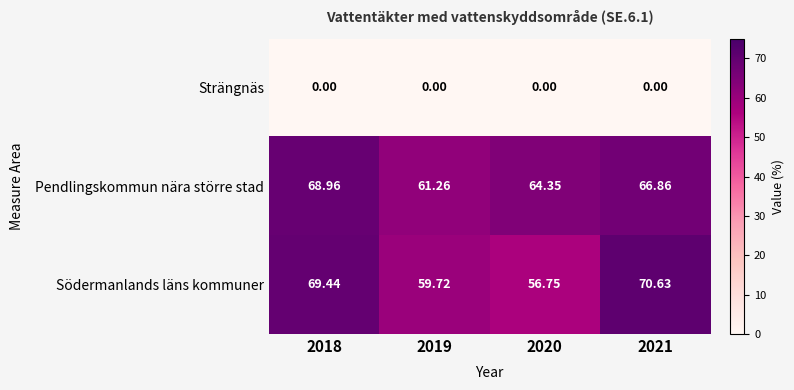

Which series changed the most between 2019 and 2020?

Pendlingskommun nära större stad